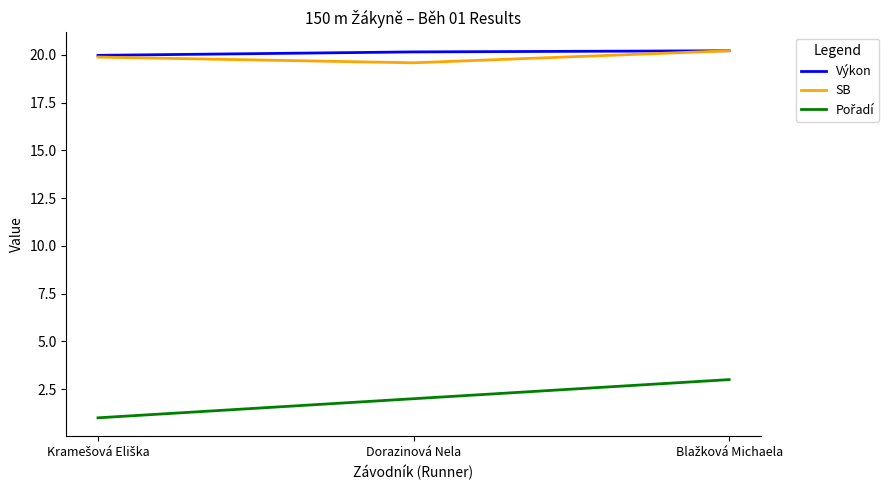

The value of SB at Dorazinová Nela is 9.0. True or false?

False